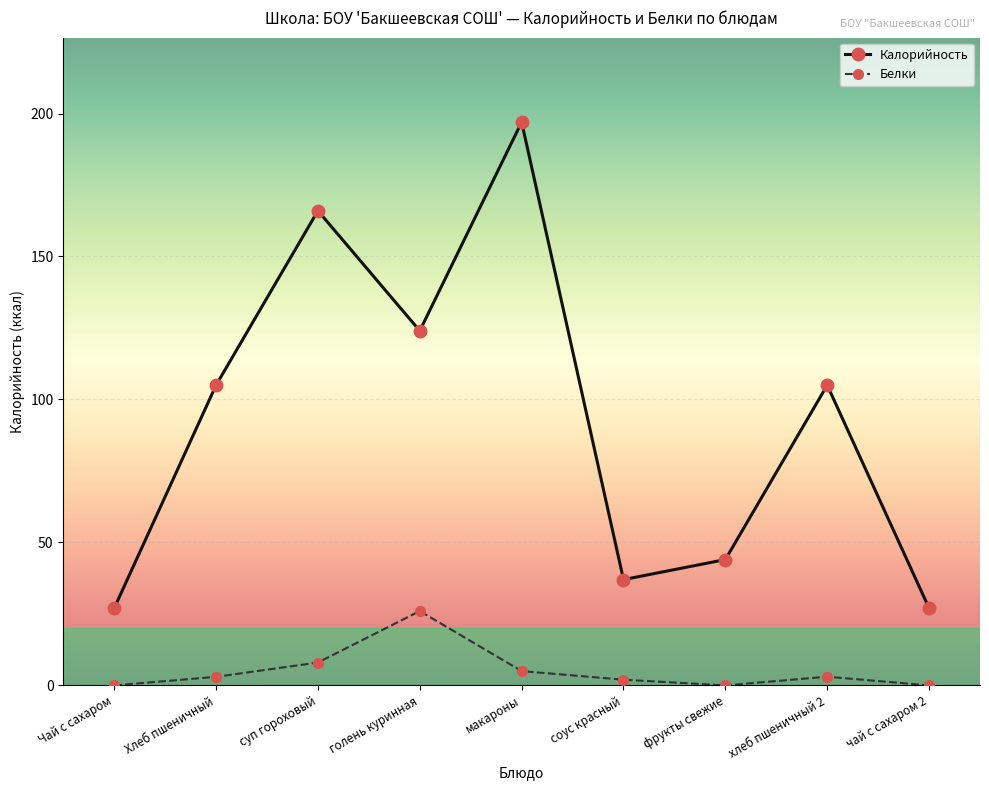

What is the approximate value of Белки at соус красный?

2.0